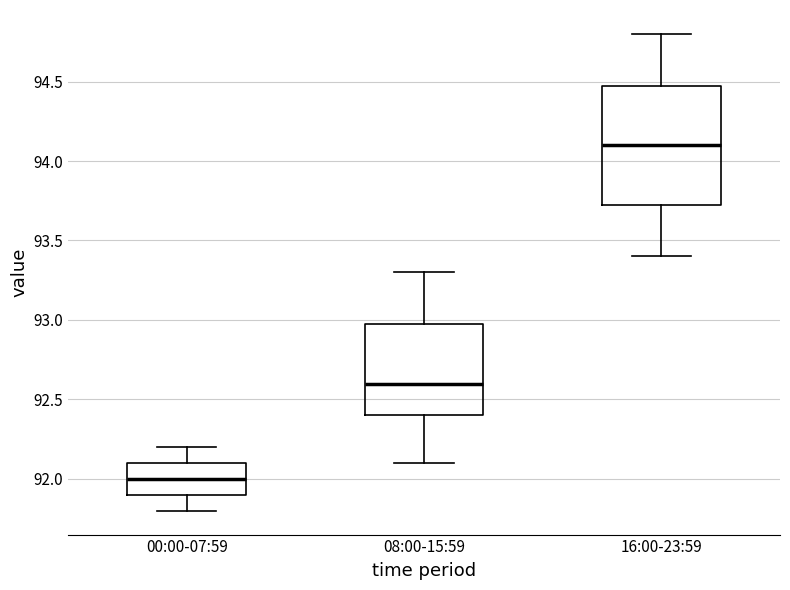

Reading left to right, read every box against the y-axis: the position of its median line, the range the box covers, and the ends of its whiskers. The values are not printed on the chart, so give them approximately, as read against the axis.

00:00-07:59: median 92.00, box 91.90 to 92.10, whiskers 91.80 to 92.20
08:00-15:59: median 92.60, box 92.40 to 93.00, whiskers 92.10 to 93.30
16:00-23:59: median 94.10, box 93.75 to 94.50, whiskers 93.40 to 94.80